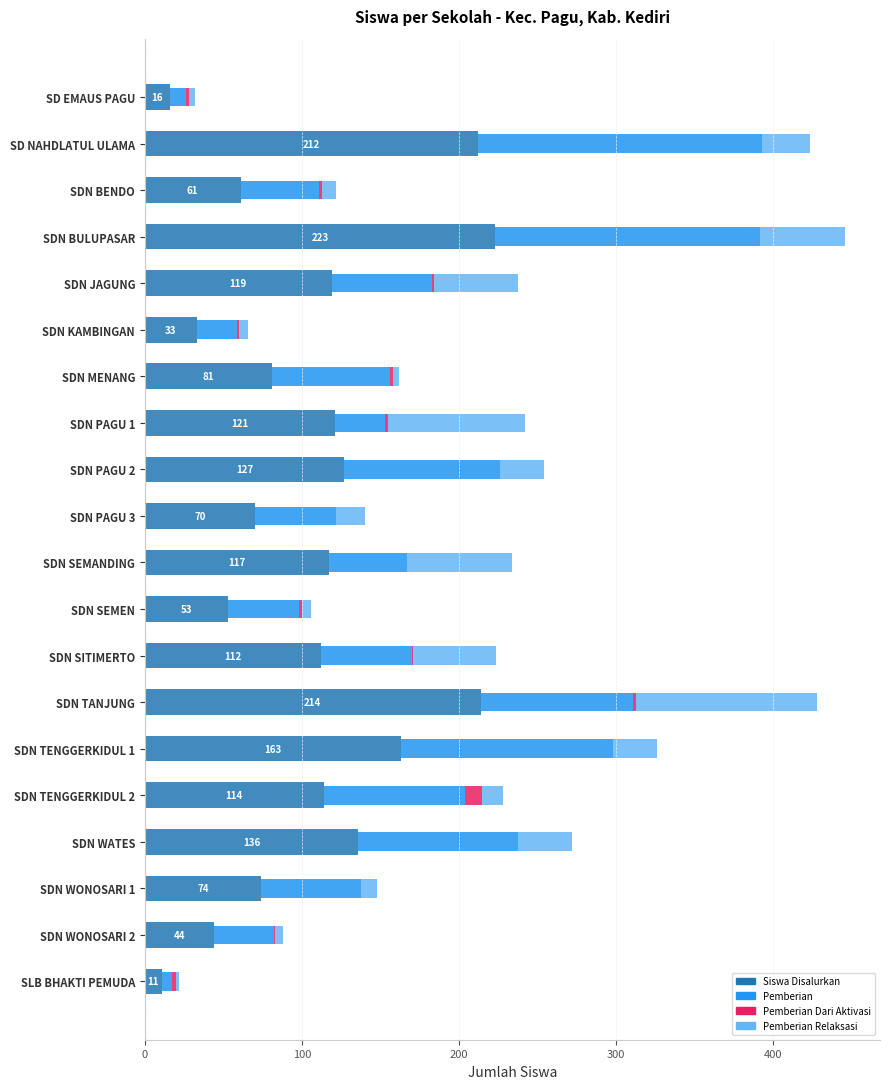

Count the number of data series in this chart.

4